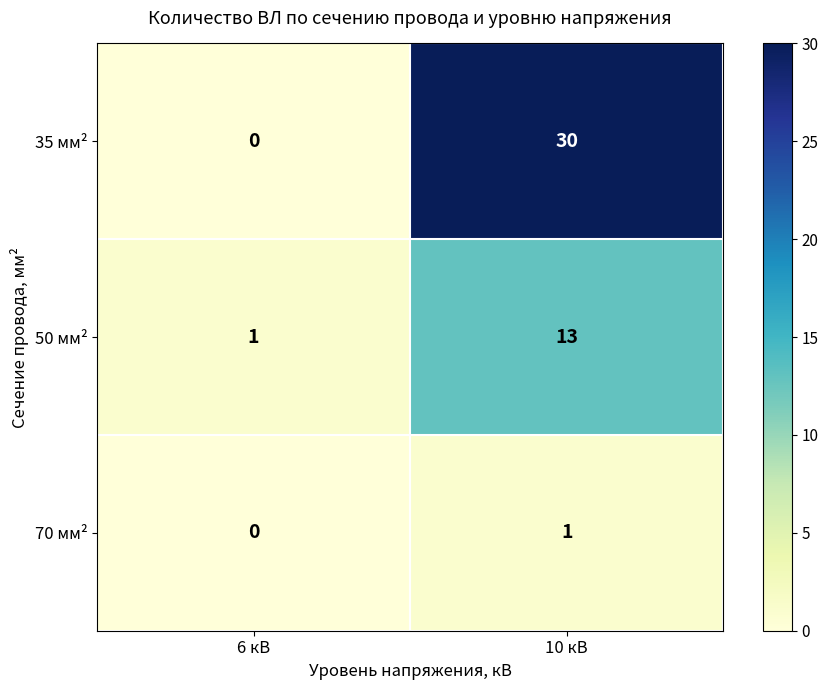

What is the difference between the highest and lowest values at 6 кВ?

1